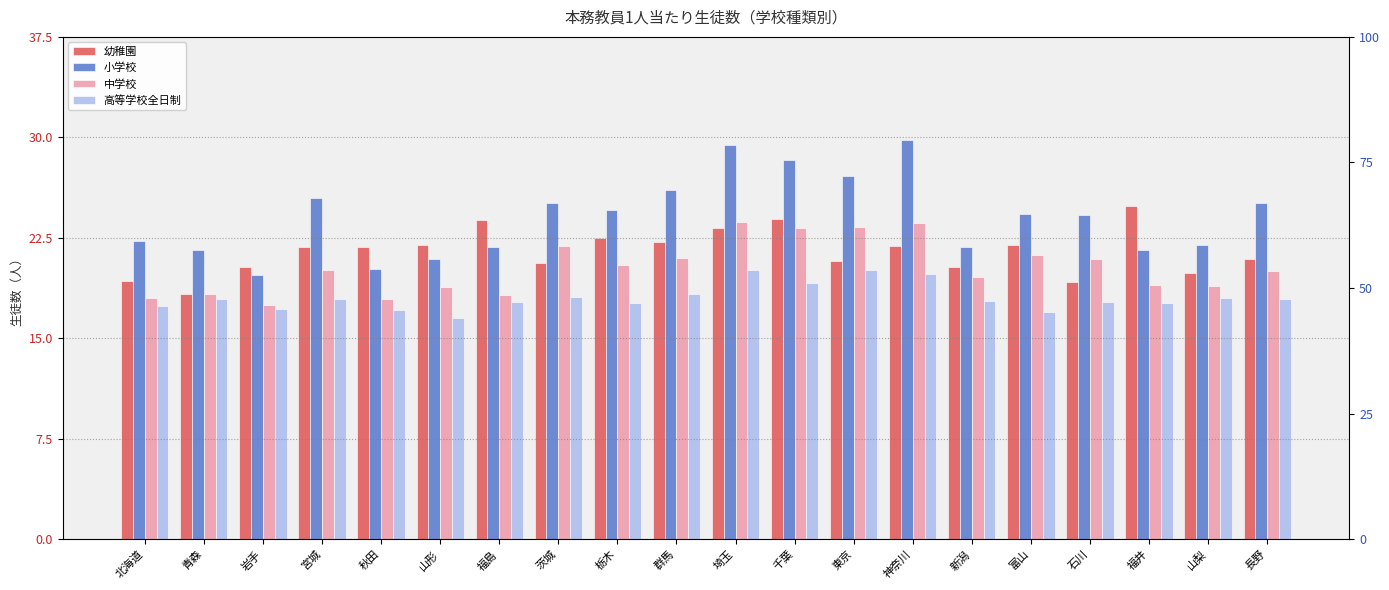

Count the number of data series in this chart.

4